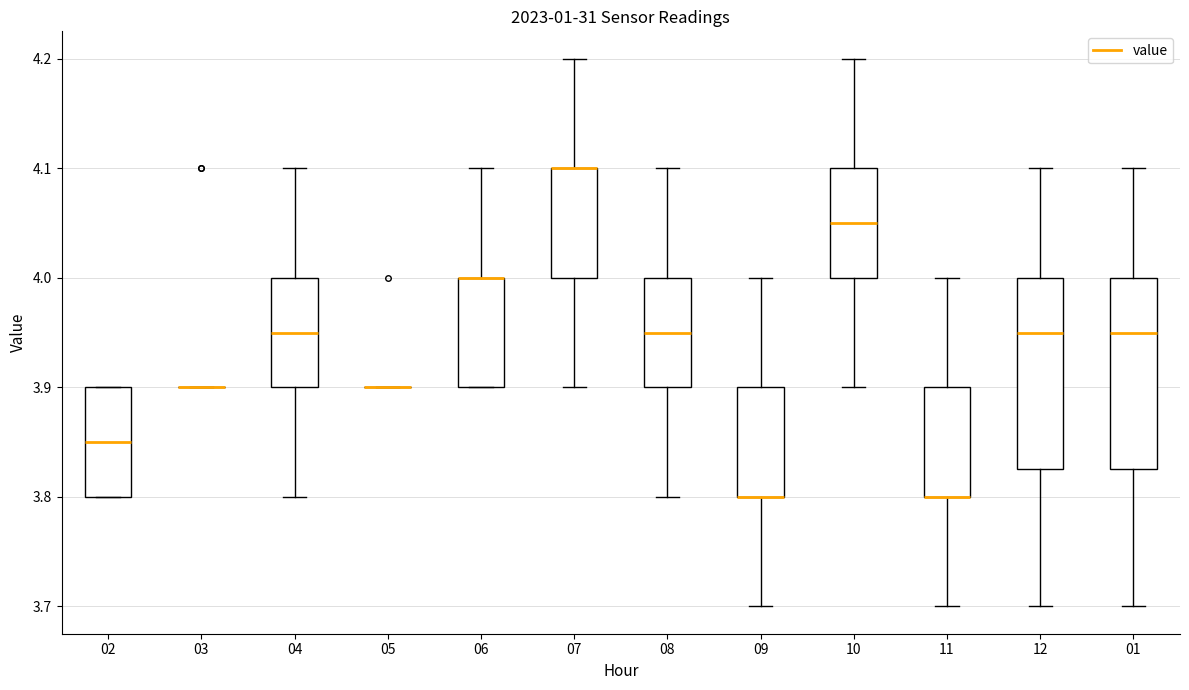

Reading left to right, read every box against the y-axis: the position of its median line, the range the box covers, and the ends of its whiskers. The values are not printed on the chart, so give them approximately, as read against the axis.

02: median 3.85, box 3.80 to 3.90, whiskers 3.80 to 3.90
03: box collapsed to a line at 3.90, whiskers 3.90 to 3.90
04: median 3.95, box 3.90 to 4.00, whiskers 3.80 to 4.10
05: box collapsed to a line at 3.90, whiskers 3.90 to 3.90
06: median 4.00 (drawn on the box's upper edge), box 3.90 to 4.00, whiskers 3.90 to 4.10
07: median 4.10 (drawn on the box's upper edge), box 4.00 to 4.10, whiskers 3.90 to 4.20
08: median 3.95, box 3.90 to 4.00, whiskers 3.80 to 4.10
09: median 3.80 (drawn on the box's lower edge), box 3.80 to 3.90, whiskers 3.70 to 4.00
10: median 4.05, box 4.00 to 4.10, whiskers 3.90 to 4.20
11: median 3.80 (drawn on the box's lower edge), box 3.80 to 3.90, whiskers 3.70 to 4.00
12: median 3.95, box 3.83 to 4.00, whiskers 3.70 to 4.10
01: median 3.95, box 3.83 to 4.00, whiskers 3.70 to 4.10